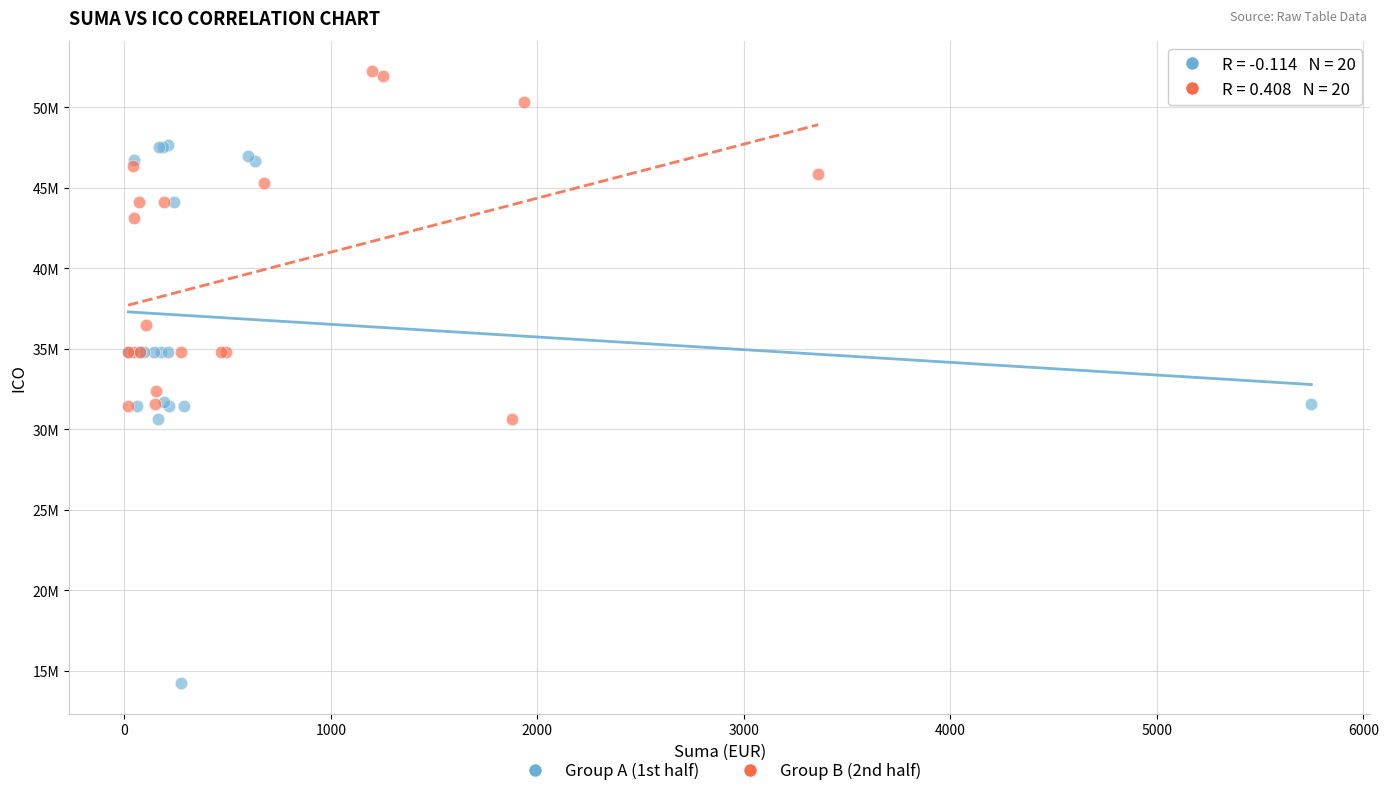

Which series reaches the minimum Y coordinate?

Group A (1st half)